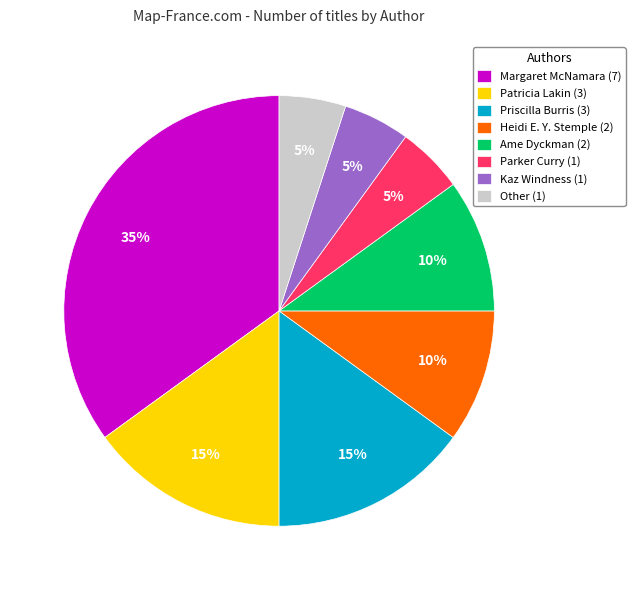

To the nearest percent, what is the average slice percentage?

12%